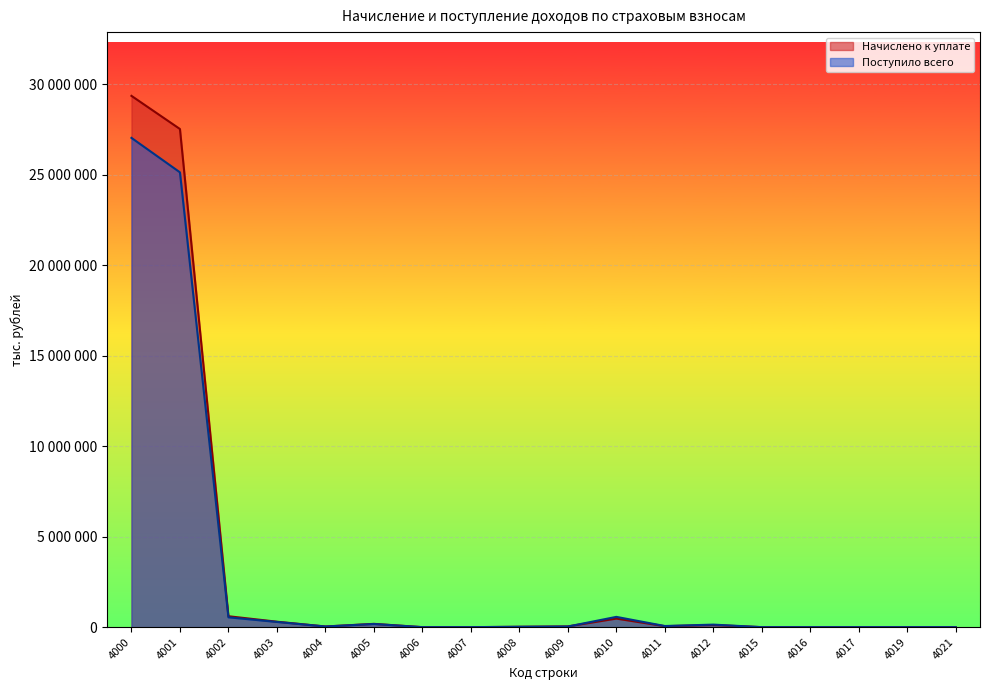

Is it true that Поступило всего equals 92997 at 4012?

False